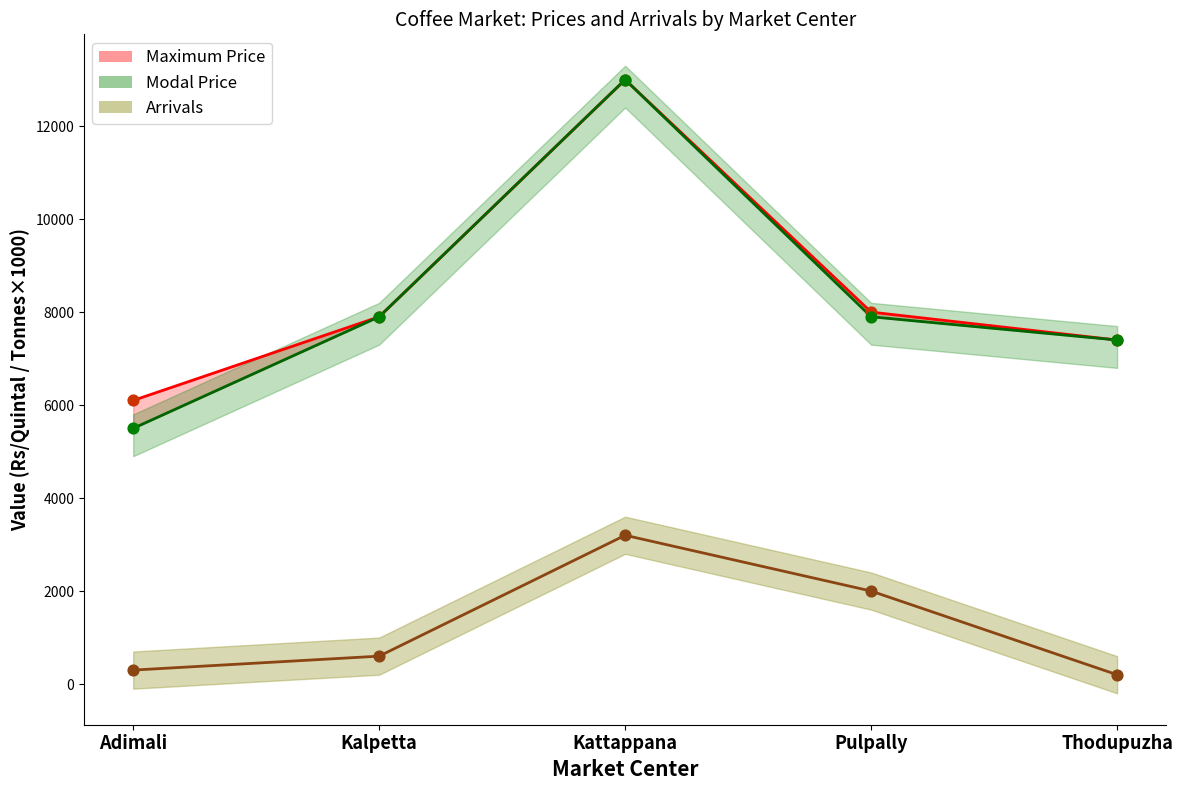

Which series reaches the minimum Y coordinate?

Arrivals line